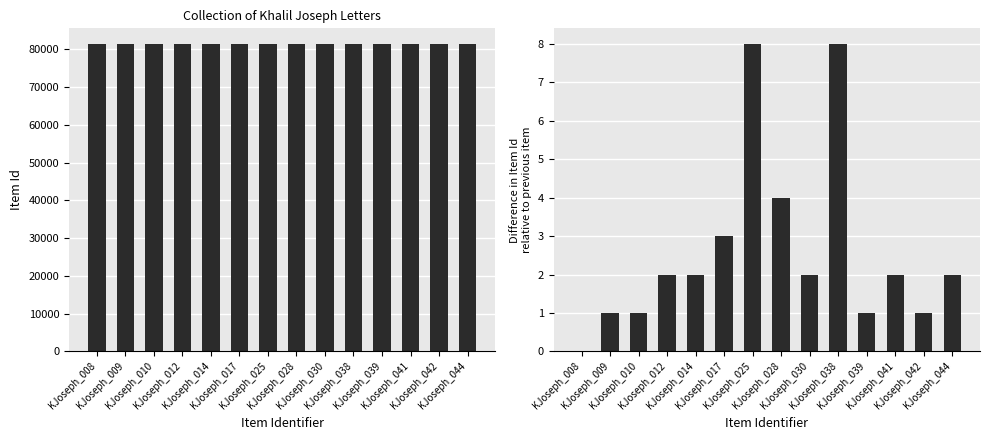

What is the difference between the Item Id difference values at KJoseph_008 and KJoseph_030?

2